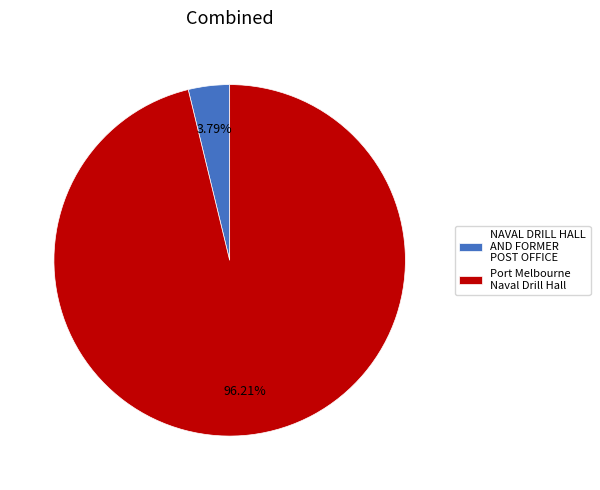

To the nearest percent, what is the difference between the Port Melbourne Naval Drill Hall and NAVAL DRILL HALL AND FORMER POST OFFICE slice percentages?

92%